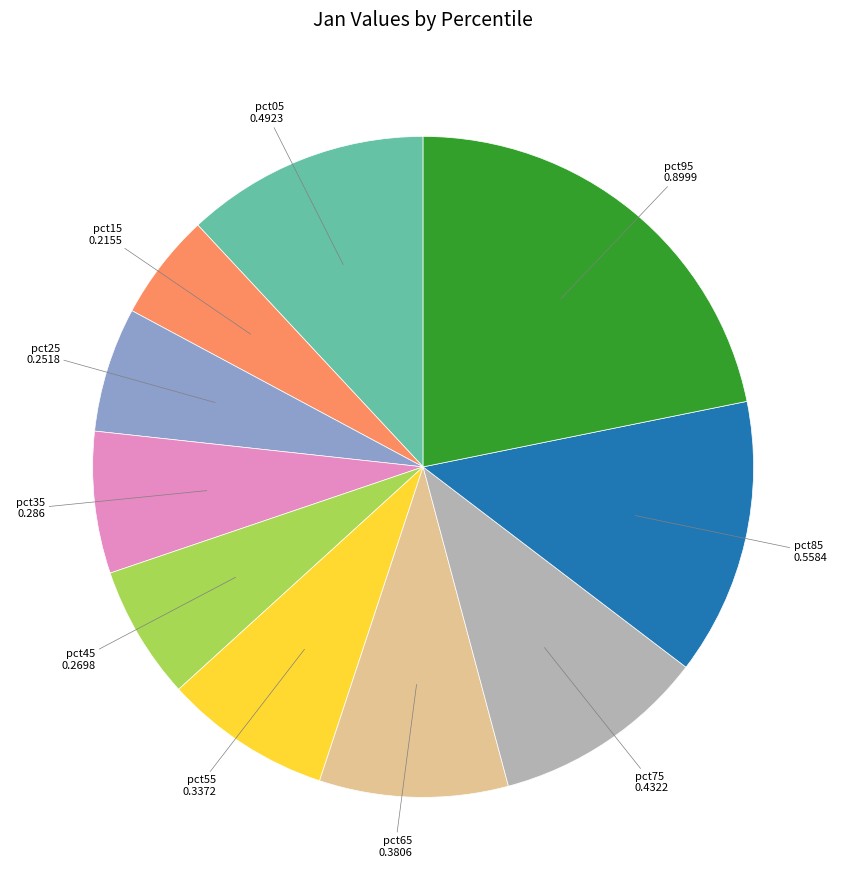

What is the largest slice in the pie chart?

pct95